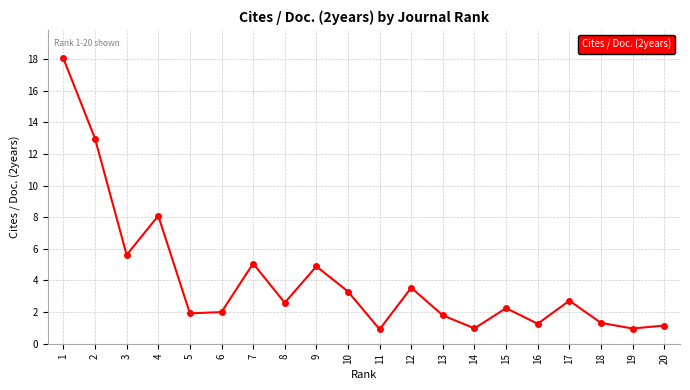

What is the value of the 8th point from the left?

2.6